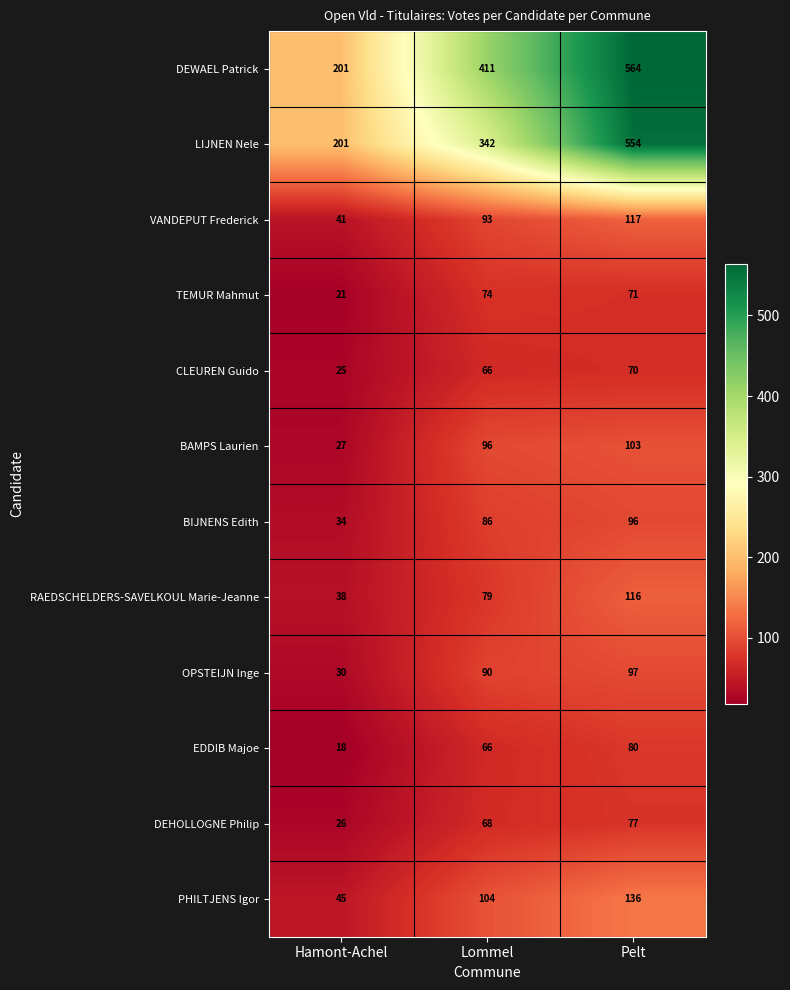

What is the sum of all PHILTJENS Igor values?

285